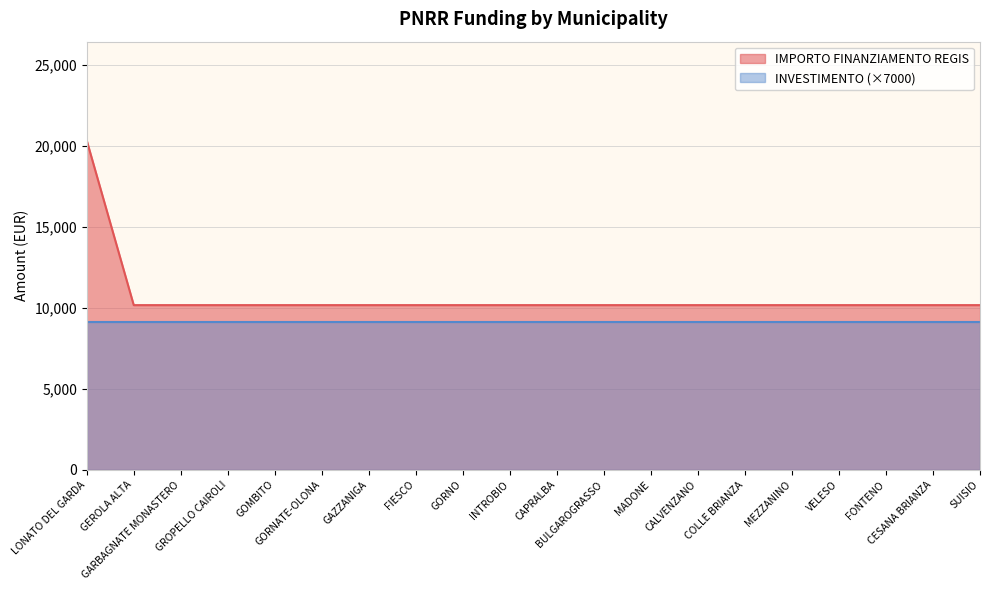

What is the label of the 8th point from the right?

MADONE